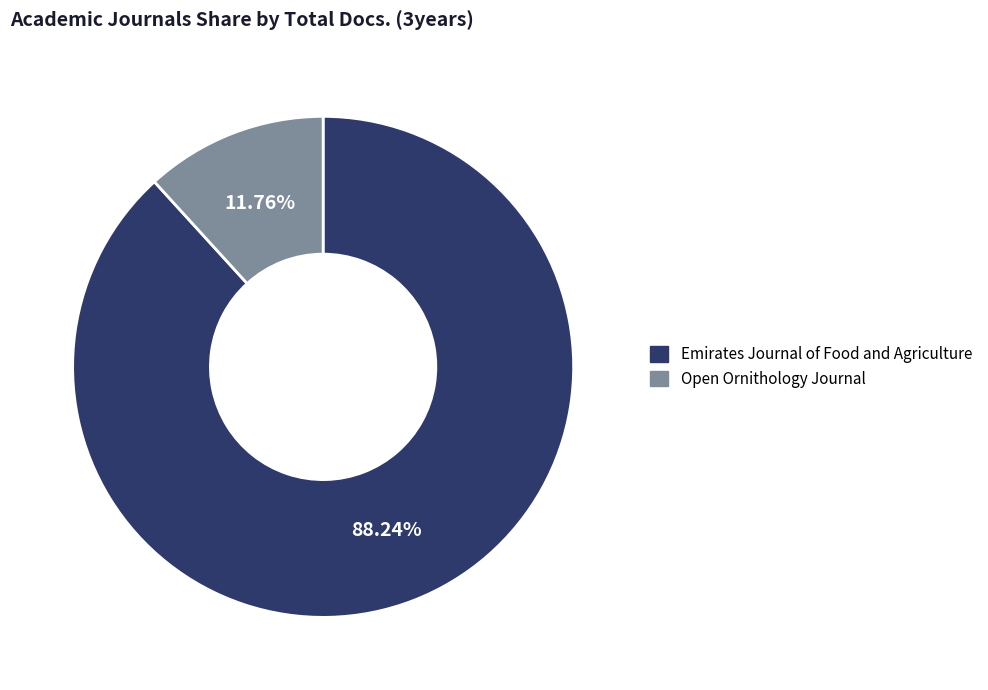

What percentage is the Emirates Journal of Food and Agriculture slice, to the nearest percent?

88%